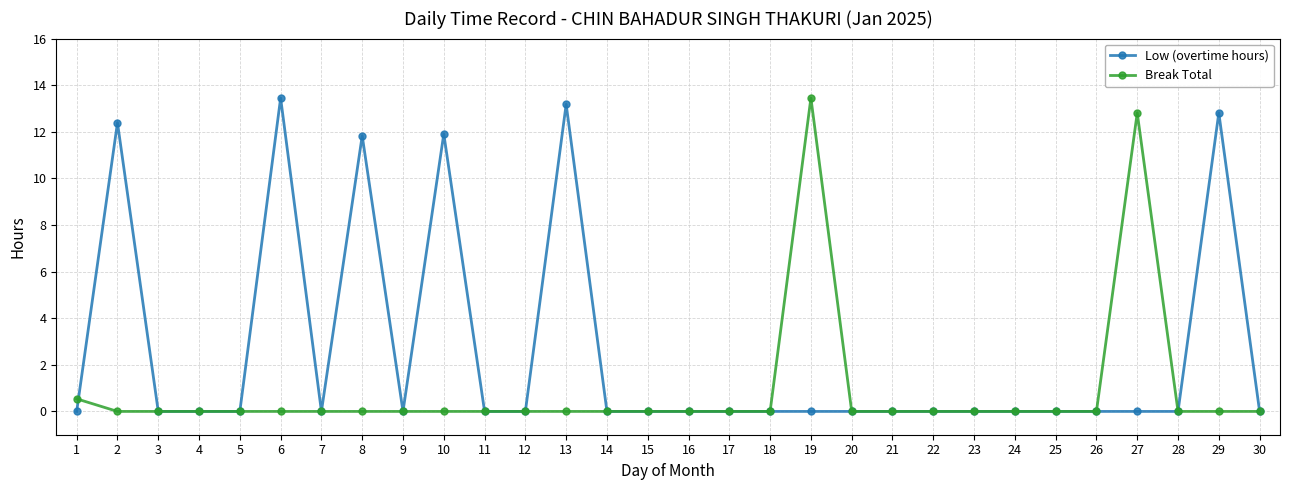

How many distinct data groups are displayed?

2